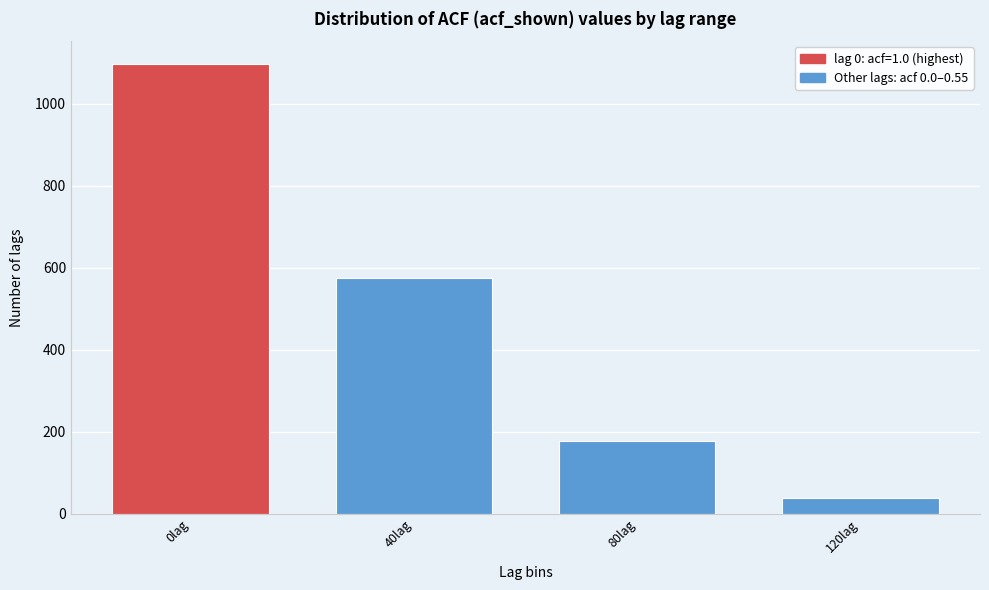

Reading right to left, transcribe all the data shown in this chart.

39	176	576	1098